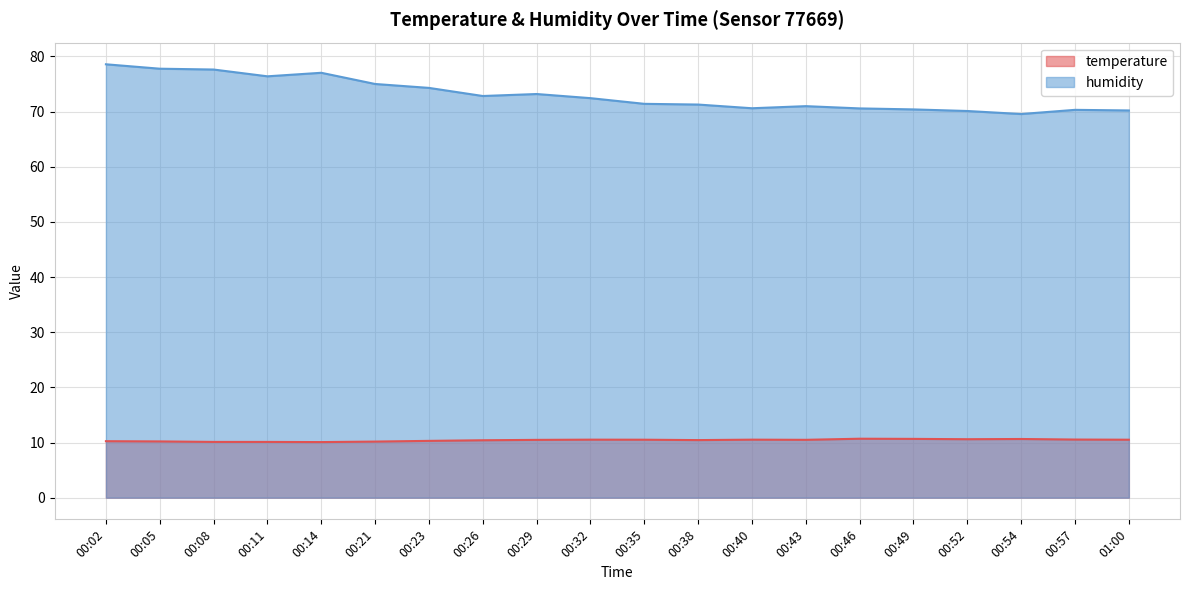

Rank the series at 00:23 from highest to lowest value.

humidity, temperature